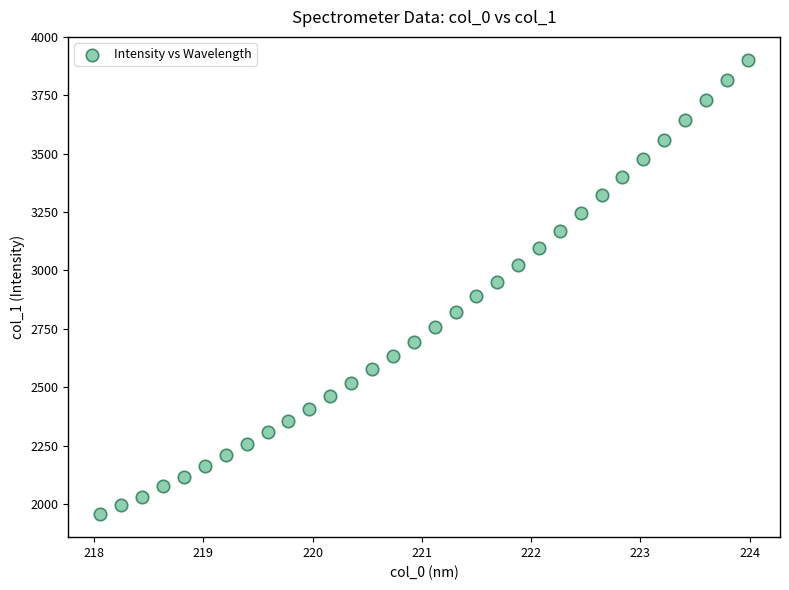

What is the range of Y values (max minus min)?

1947.9